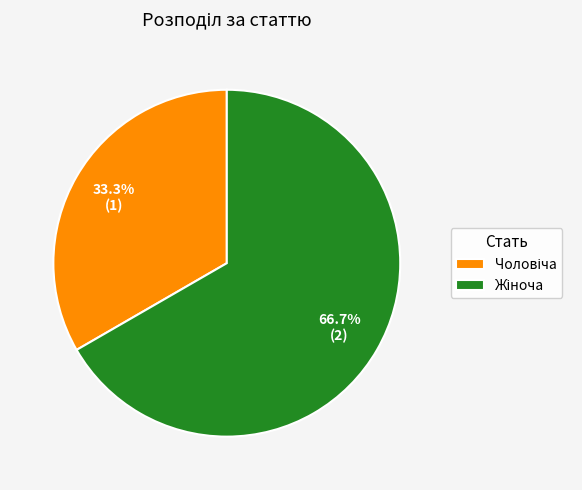

Is there a majority slice in this chart?

Yes